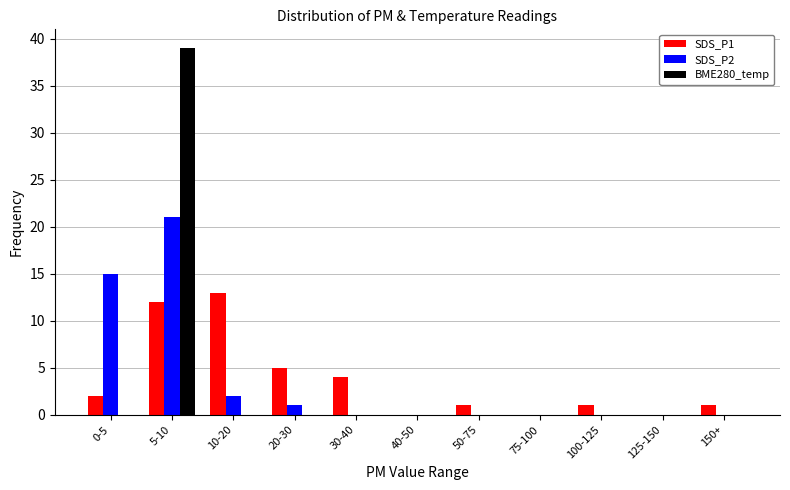

At which category is the sum across all series the highest?

5-10